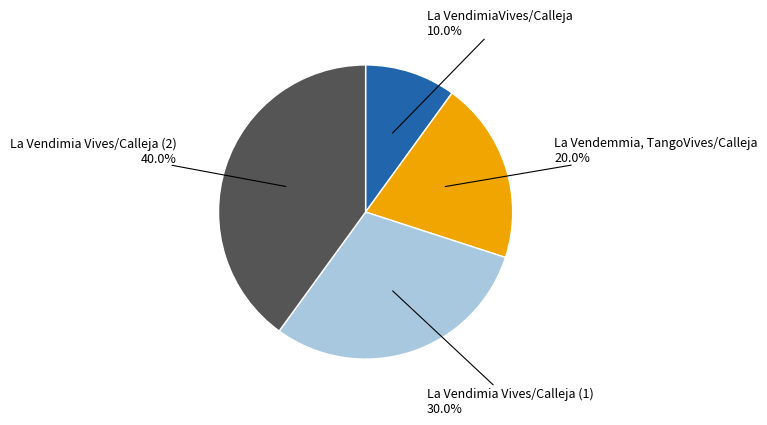

Rank the categories by value from highest to lowest.

La Vendimia Vives/Calleja (2), La Vendimia Vives/Calleja (1), La Vendemmia, TangoVives/Calleja, La VendimiaVives/Calleja